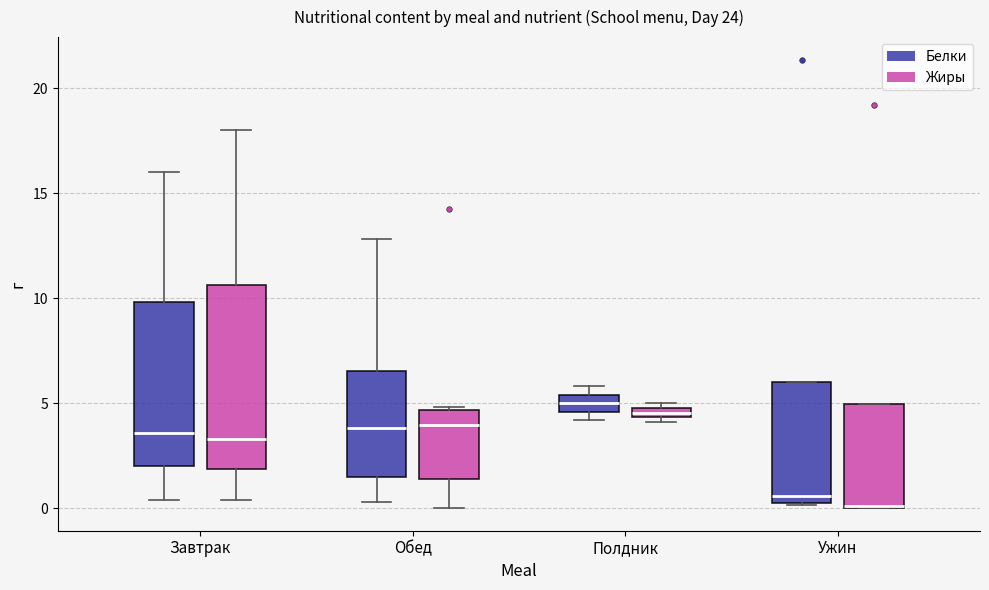

Where does the median line of the box for Обед (Белки) sit on the y-axis? The values are not printed on the chart, so give them approximately, as read against the axis.

4.0